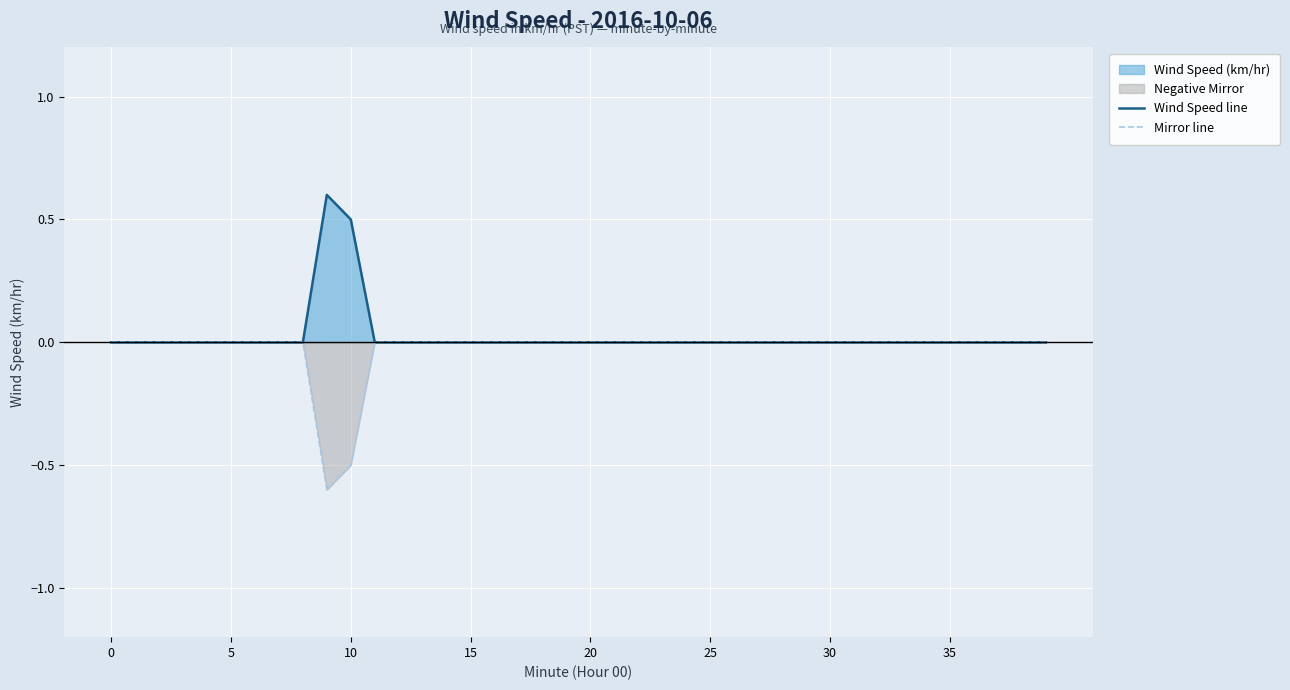

At 10, list the series in order from largest to smallest.

Wind Speed line, Mirror line